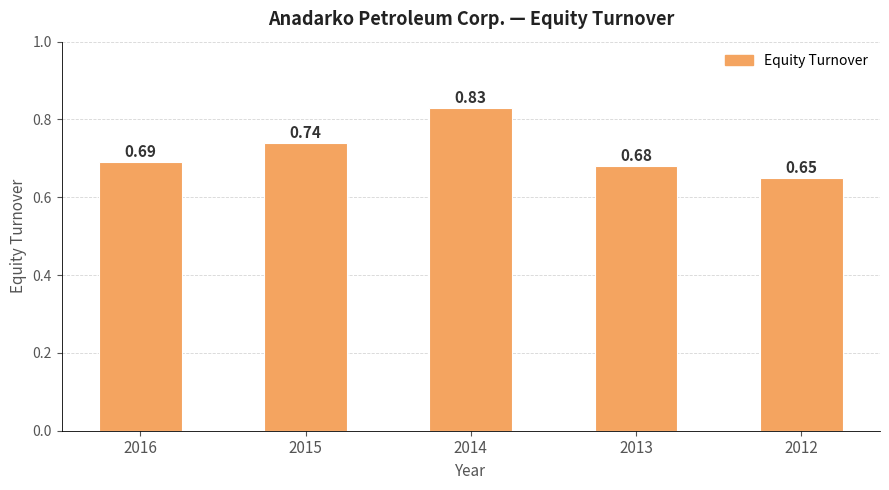

What is the difference between the second highest and second lowest values?

0.1